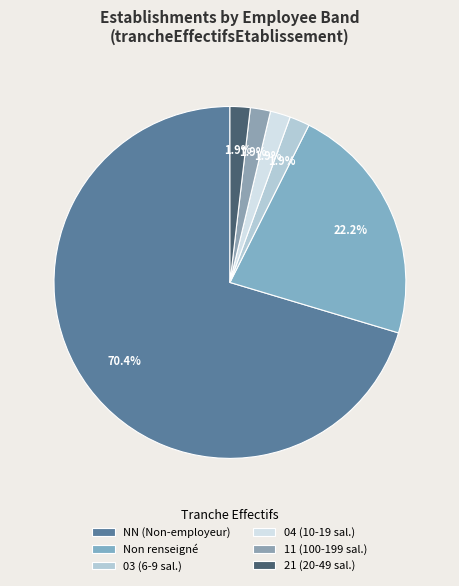

What is the largest slice in the pie chart?

NN (Non-employeur)